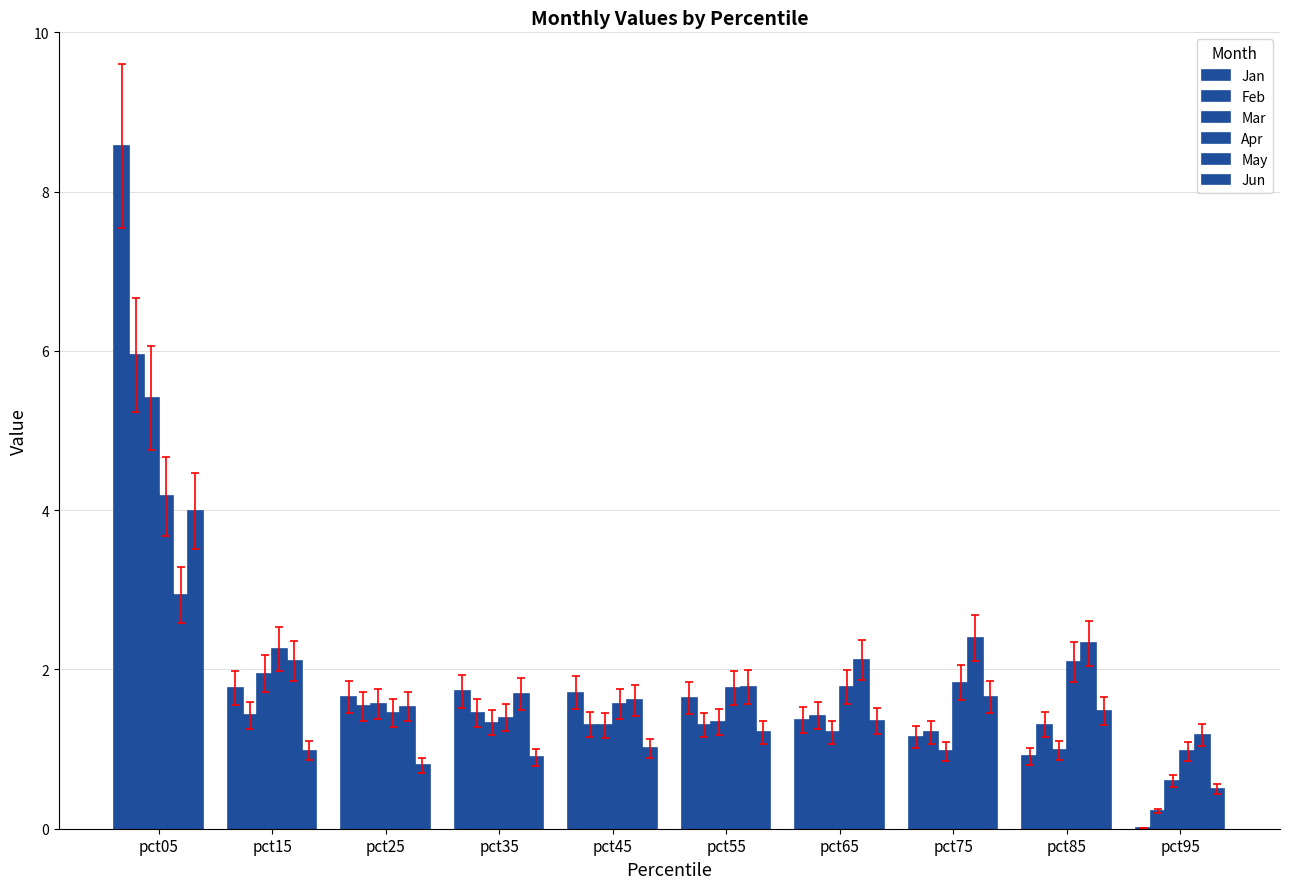

Reading left to right, list all the values displayed in this chart.

Jan: pct05=8.6	pct15=1.8	pct25=1.7	pct35=1.7	pct45=1.7	pct55=1.6	pct65=1.4	pct75=1.2	pct85=0.9	pct95=0.0
Feb: pct05=5.9	pct15=1.4	pct25=1.5	pct35=1.5	pct45=1.3	pct55=1.3	pct65=1.4	pct75=1.2	pct85=1.3	pct95=0.2
Mar: pct05=5.4	pct15=1.9	pct25=1.6	pct35=1.3	pct45=1.3	pct55=1.3	pct65=1.2	pct75=1.0	pct85=1.0	pct95=0.6
Apr: pct05=4.2	pct15=2.3	pct25=1.5	pct35=1.4	pct45=1.6	pct55=1.8	pct65=1.8	pct75=1.8	pct85=2.1	pct95=1.0
May: pct05=2.9	pct15=2.1	pct25=1.5	pct35=1.7	pct45=1.6	pct55=1.8	pct65=2.1	pct75=2.4	pct85=2.3	pct95=1.2
Jun: pct05=4.0	pct15=1.0	pct25=0.8	pct35=0.9	pct45=1.0	pct55=1.2	pct65=1.4	pct75=1.7	pct85=1.5	pct95=0.5